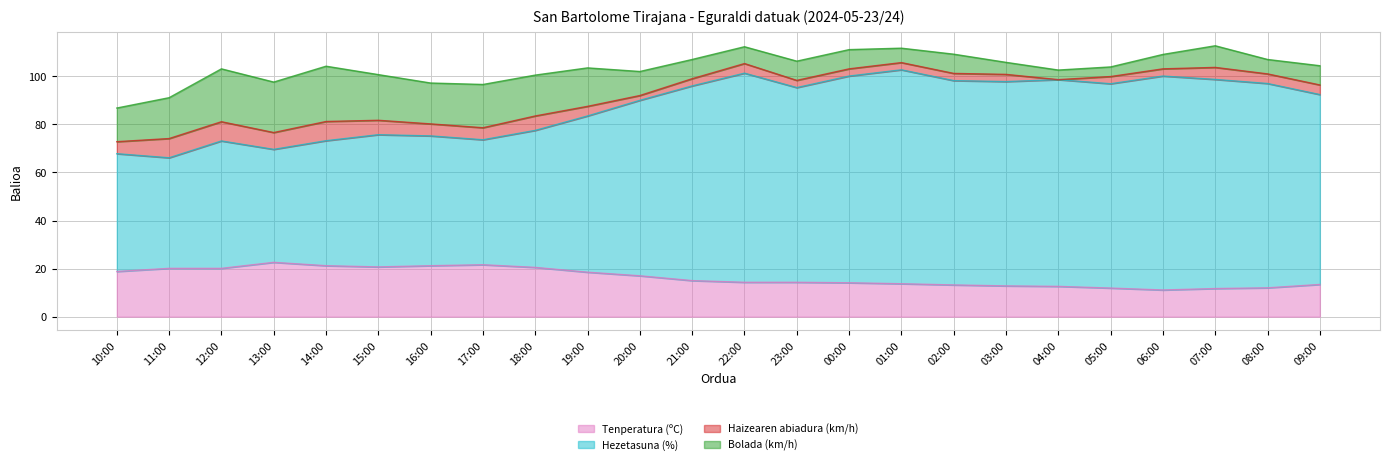

What is the average value of the Tenperatura (ºC) series?

16.3